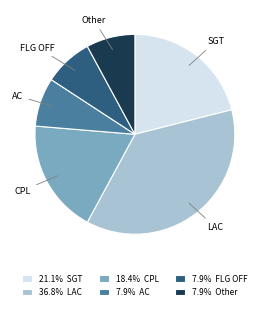

Does any single category account for the majority?

No